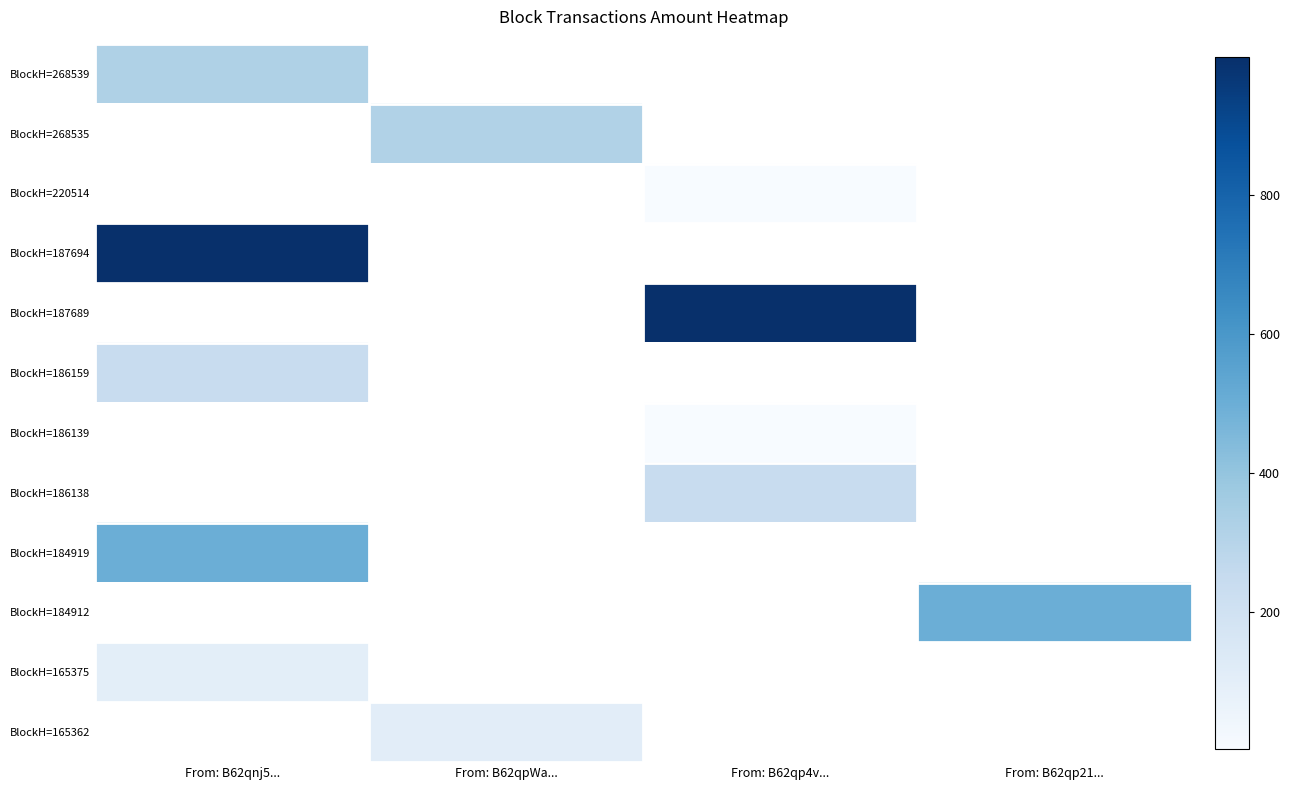

How many data points does each series have?

4